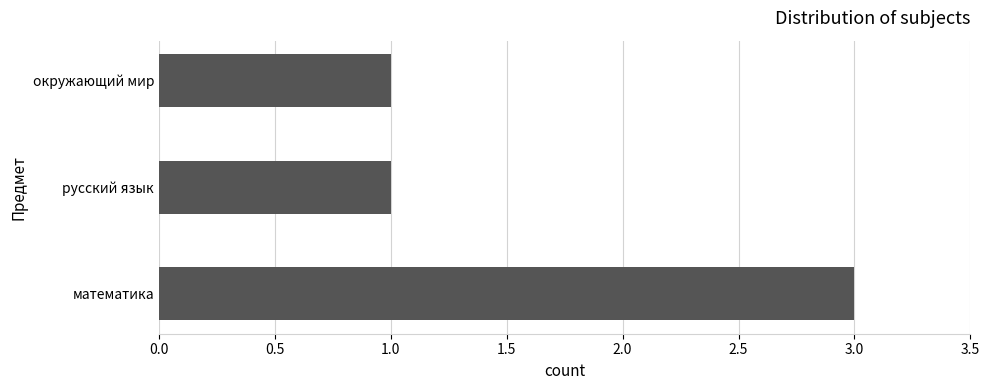

How many series are shown in this chart?

1